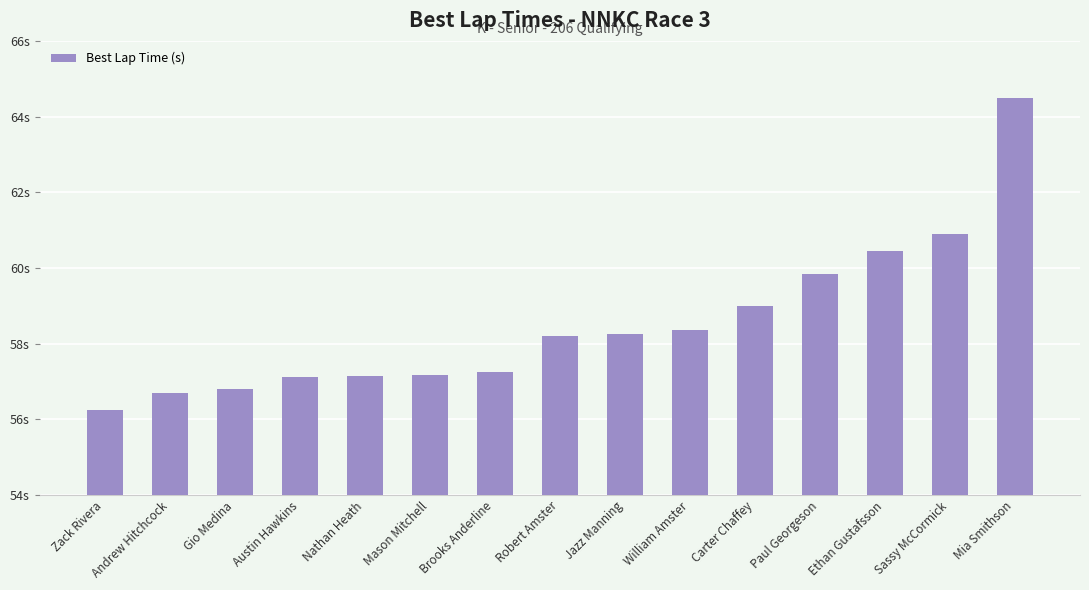

Are the bars horizontal?

No